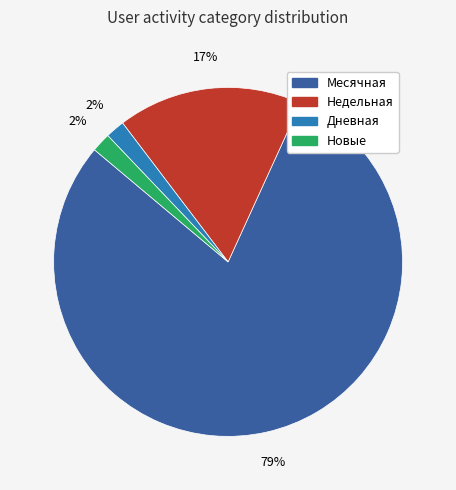

Is there any slice that represents more than half of the pie?

Yes